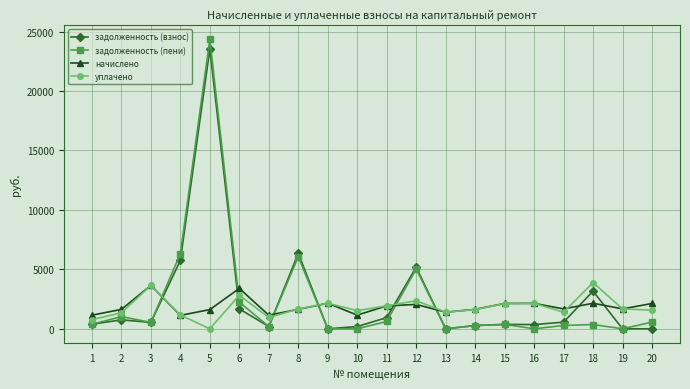

What is the maximum value shown in the chart?

24335.3